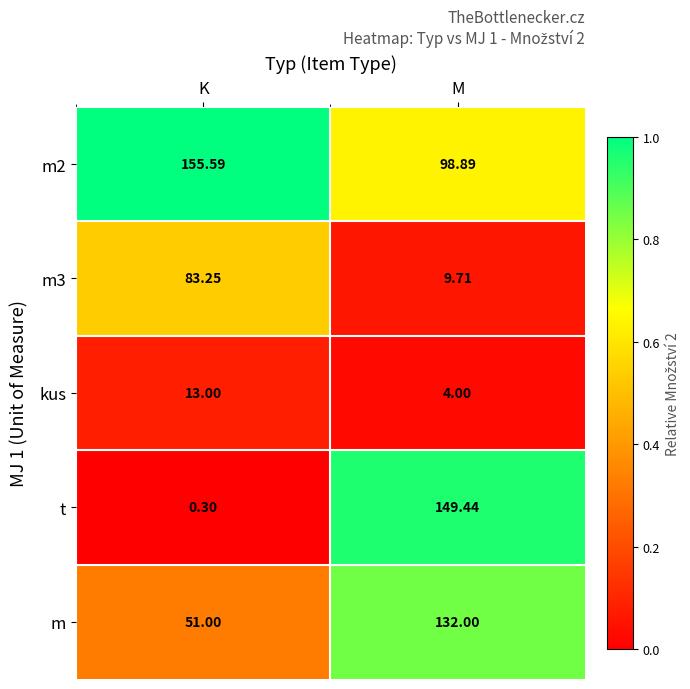

How many data points does each series have?

2